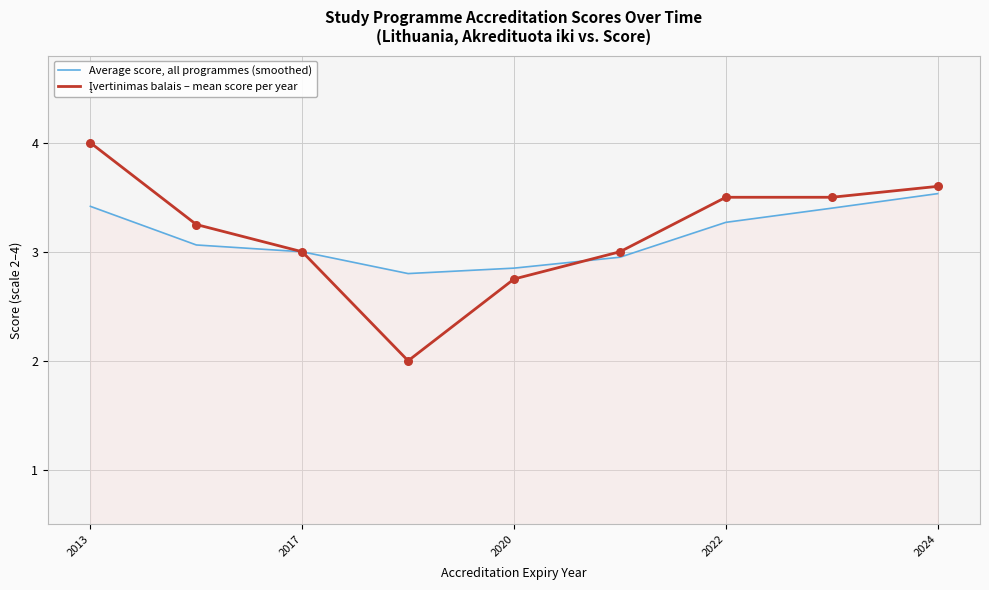

What is the smallest value displayed?

2.0